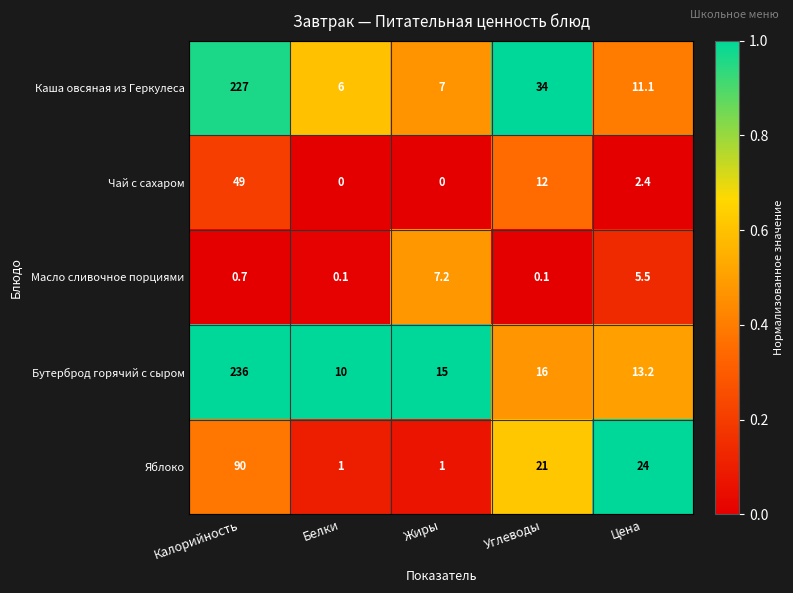

How many categories are shown in the chart?

5